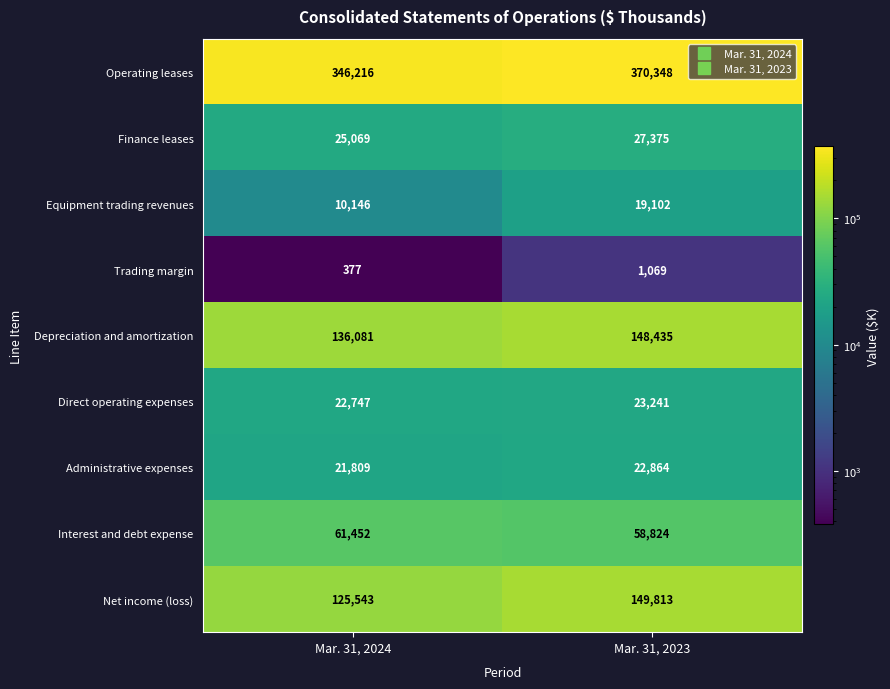

True or false: Depreciation and amortization has a value of 136081 at Mar. 31, 2024.

True